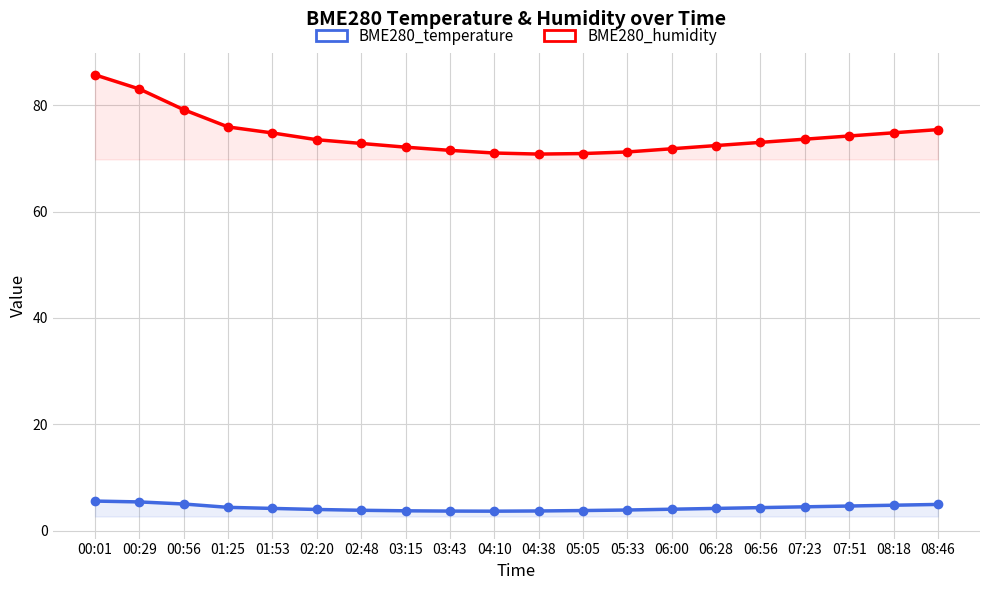

Does the chart have visible grid lines?

Yes